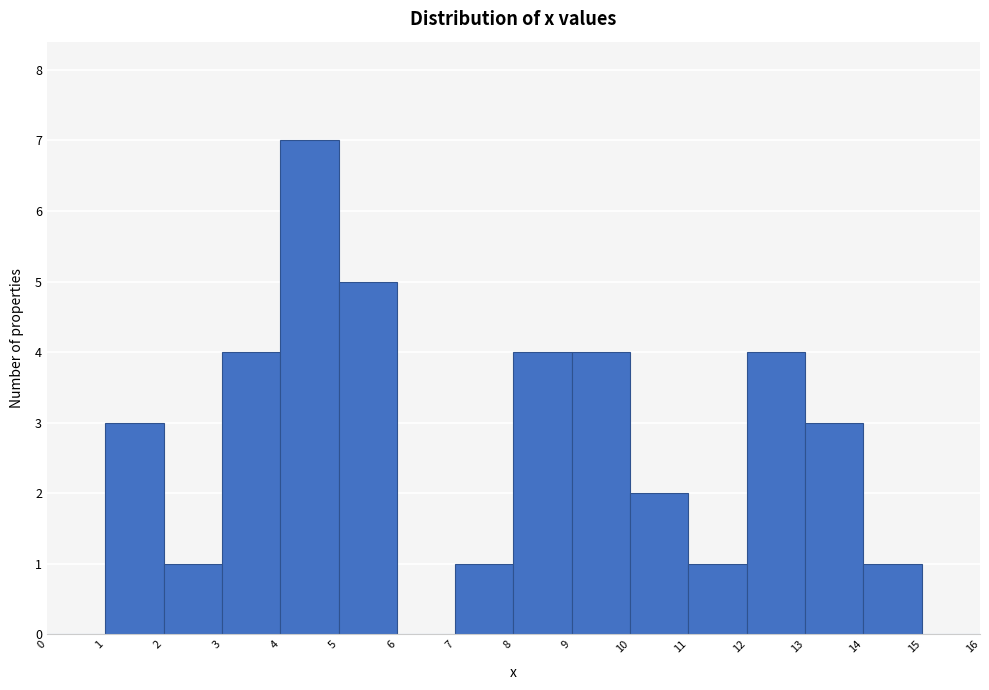

Reading left to right, list every bar in this chart as the range it spans on the x-axis followed by its height. The values are not printed on the chart, so give them approximately, as read against the axis.

0 to 1: 0
1 to 2: 3
2 to 3: 1
3 to 4: 4
4 to 5: 7
5 to 6: 5
6 to 7: 0
7 to 8: 1
8 to 9: 4
9 to 10: 4
10 to 11: 2
11 to 12: 1
12 to 13: 4
13 to 14: 3
14 to 15: 1
15 to 16: 0